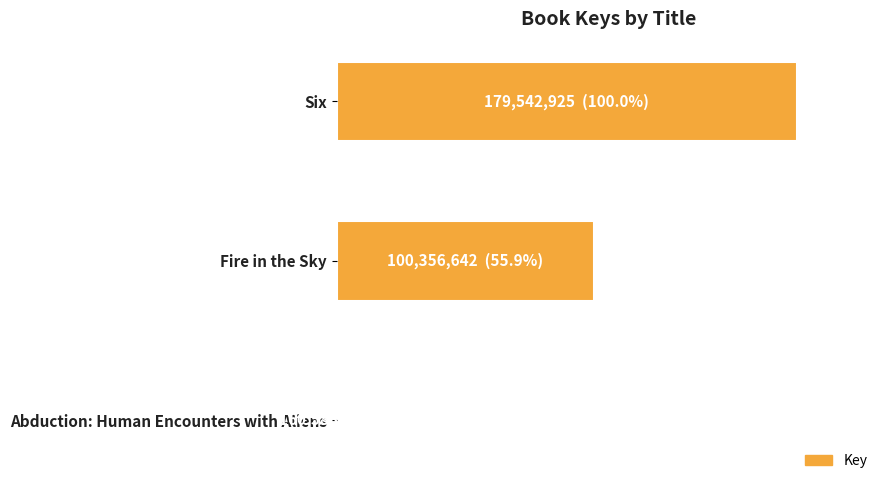

What is the minimum value shown in the chart?

160588